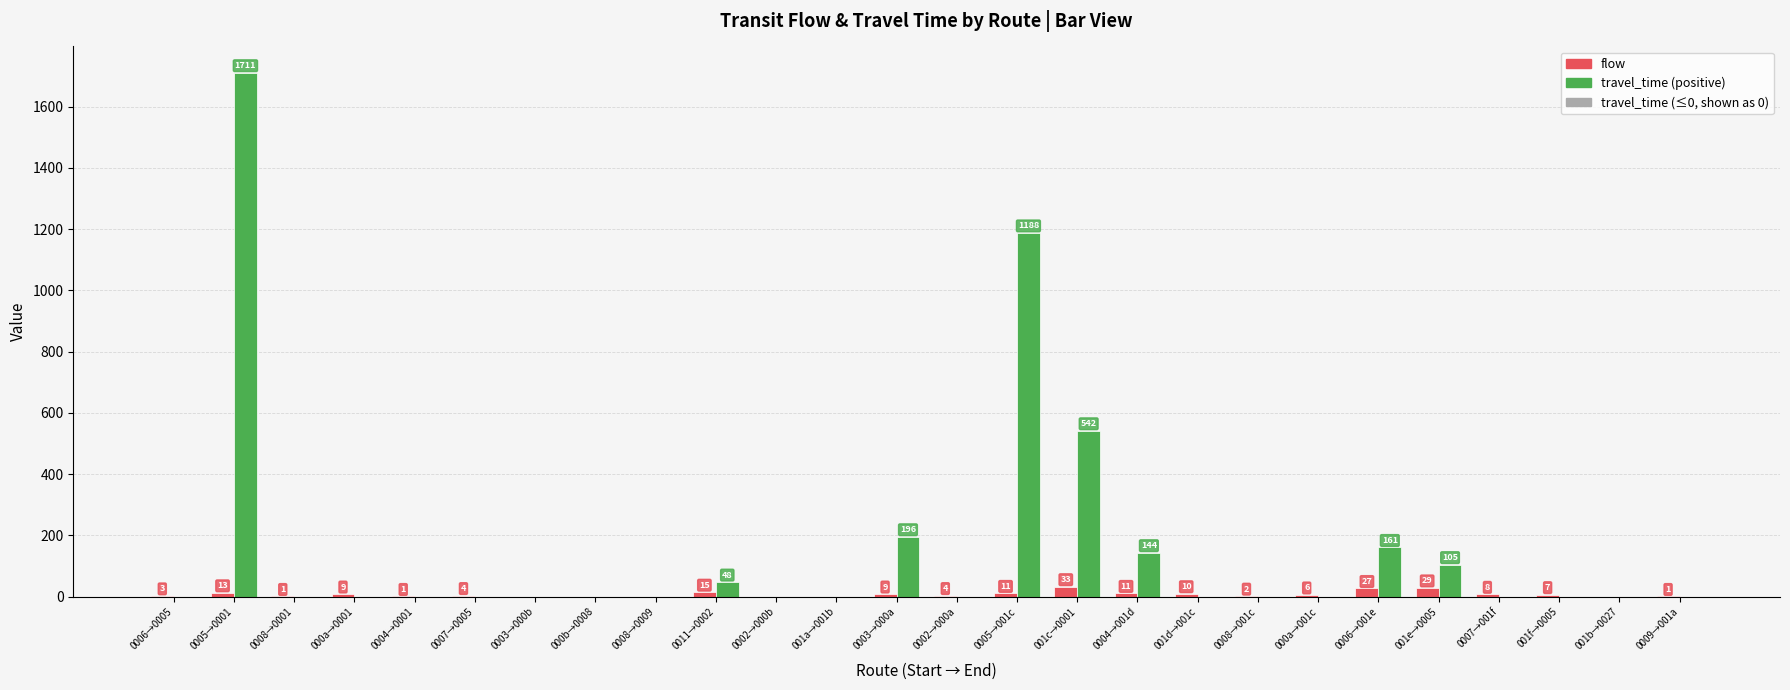

Which label corresponds to the largest value in the chart?

0005→0001